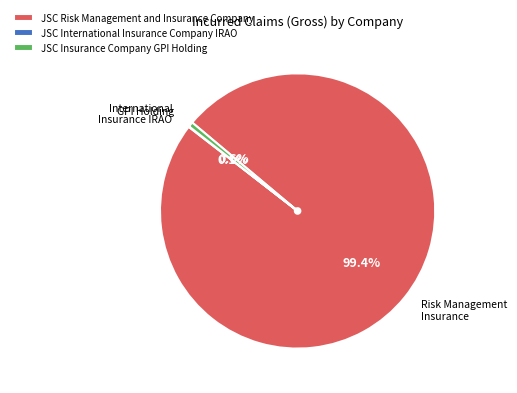

Which has a higher value, JSC Insurance Company GPI Holding or JSC Risk Management and Insurance Company?

JSC Risk Management and Insurance Company